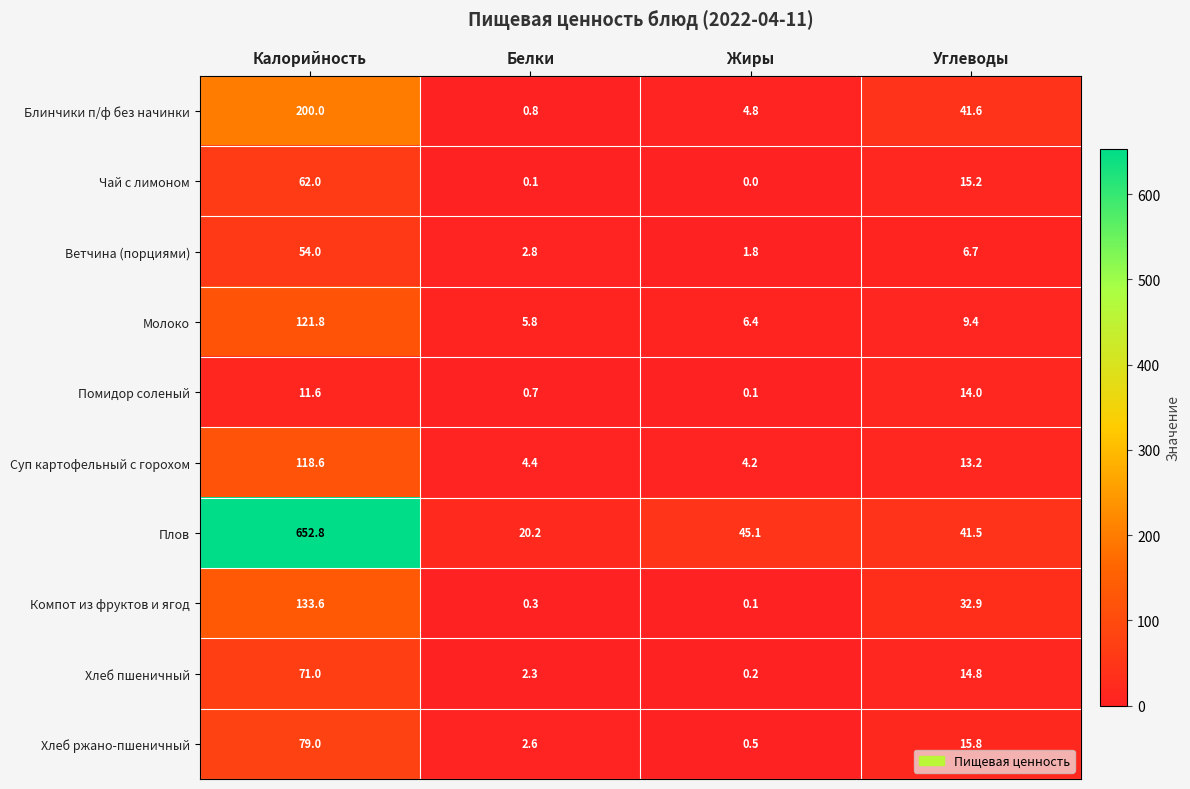

At which category is the sum across all series the highest?

Калорийность